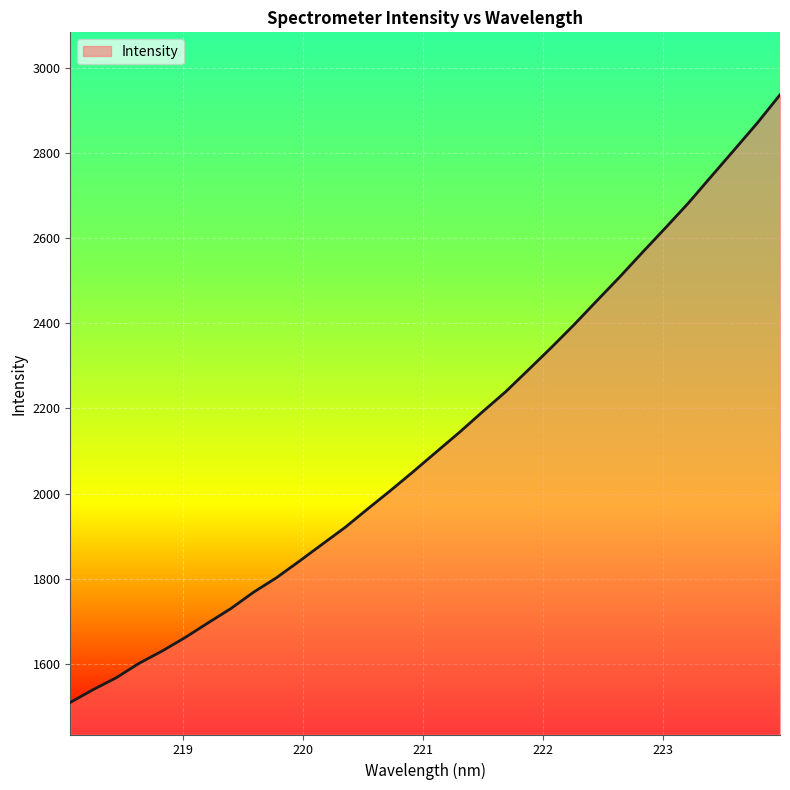

What is the difference between the maximum and minimum values?

1429.1